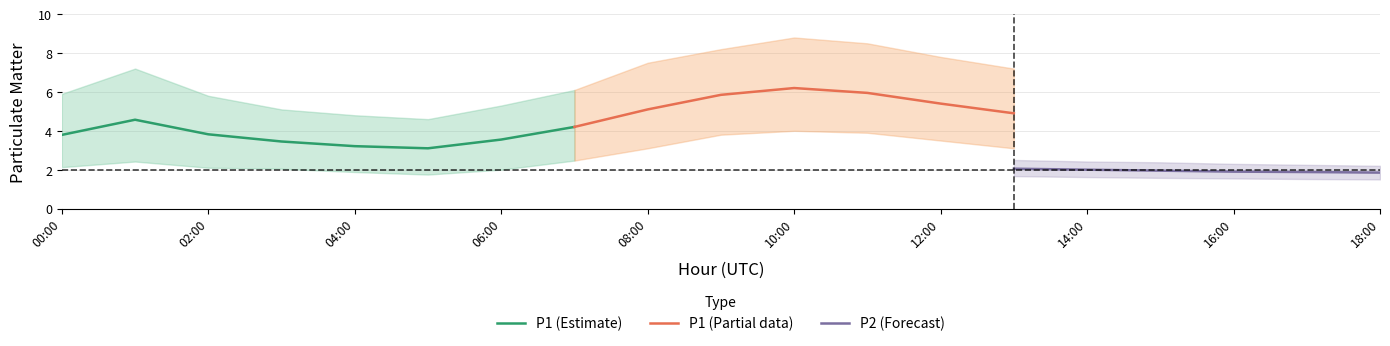

What is the highest value of the P1 (Estimate) series?

4.6